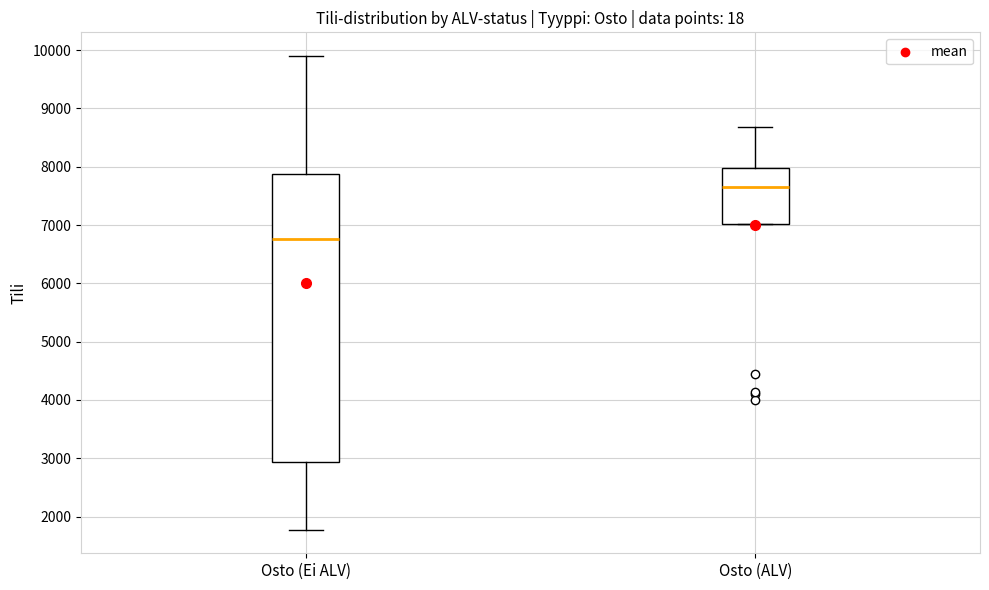

Comparing the boxes themselves (not the whiskers), which one is the tallest?

Osto (Ei ALV)